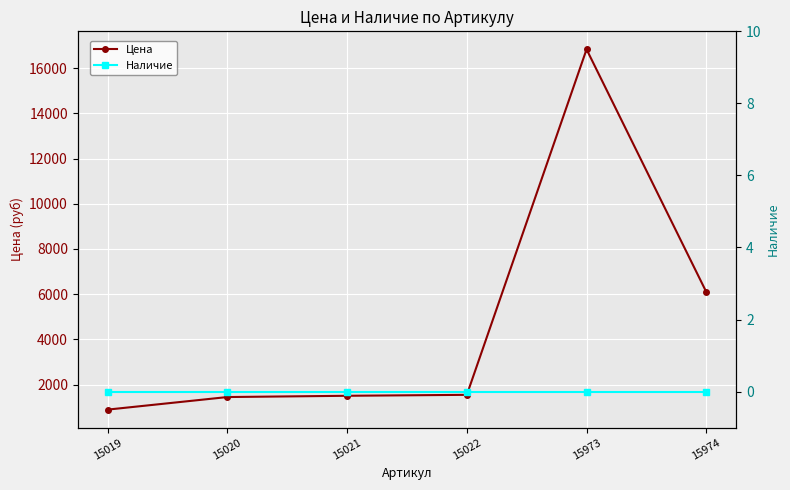

Which has a higher value, 15973 or 15974?

15973